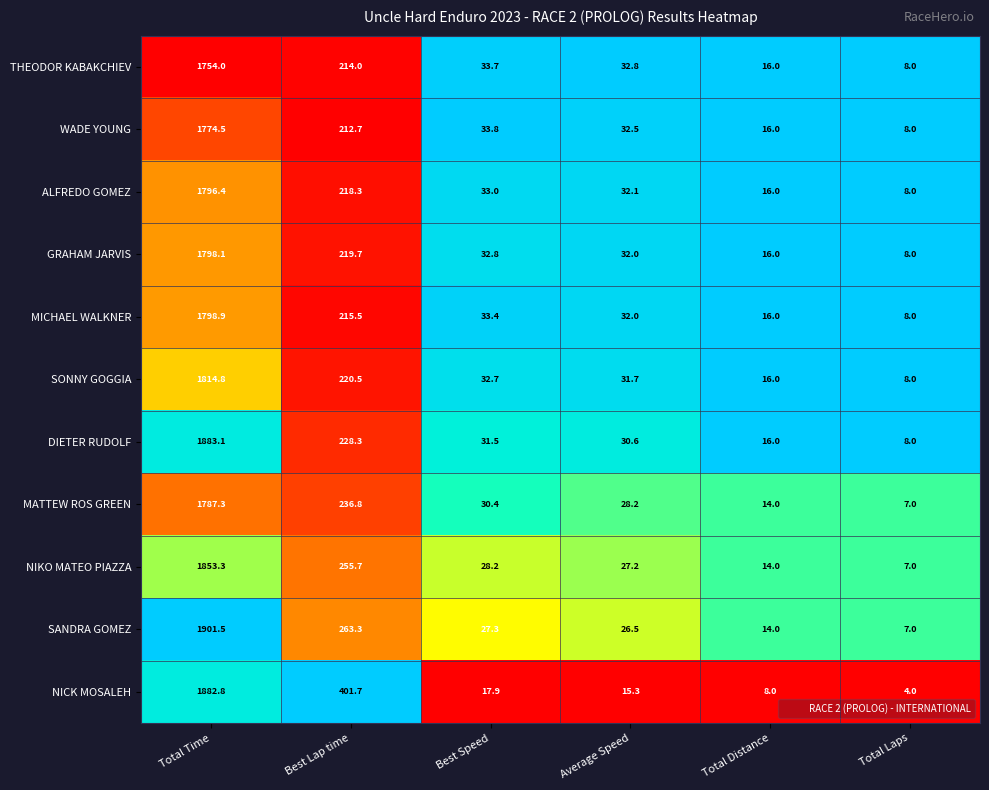

Is the value of DIETER RUDOLF at Total Time greater than the value of SANDRA GOMEZ at Best Speed?

Yes